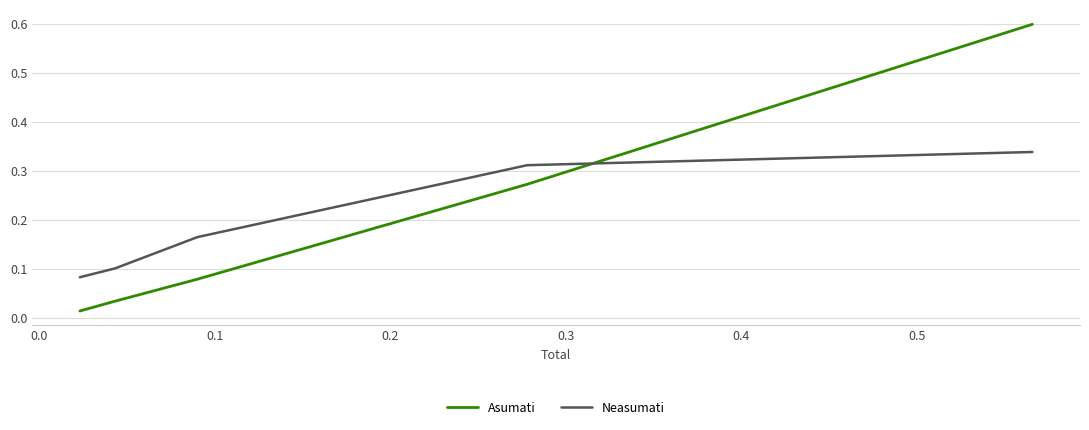

How many intersections are there between Asumati and Neasumati?

1